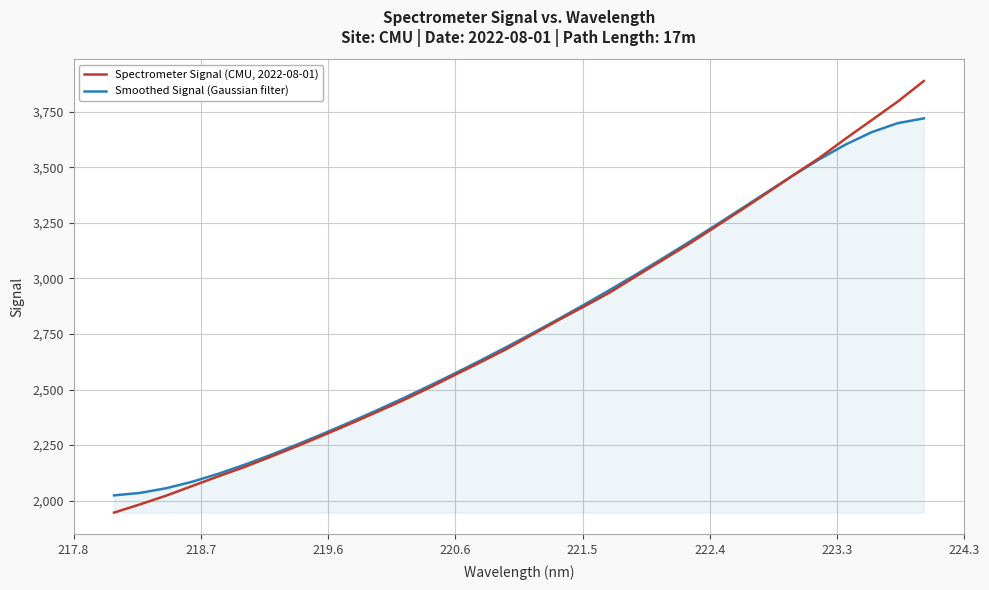

Rank the series by their maximum value, from lowest to highest.

Smoothed Signal (Gaussian filter), Spectrometer Signal (CMU, 2022-08-01)